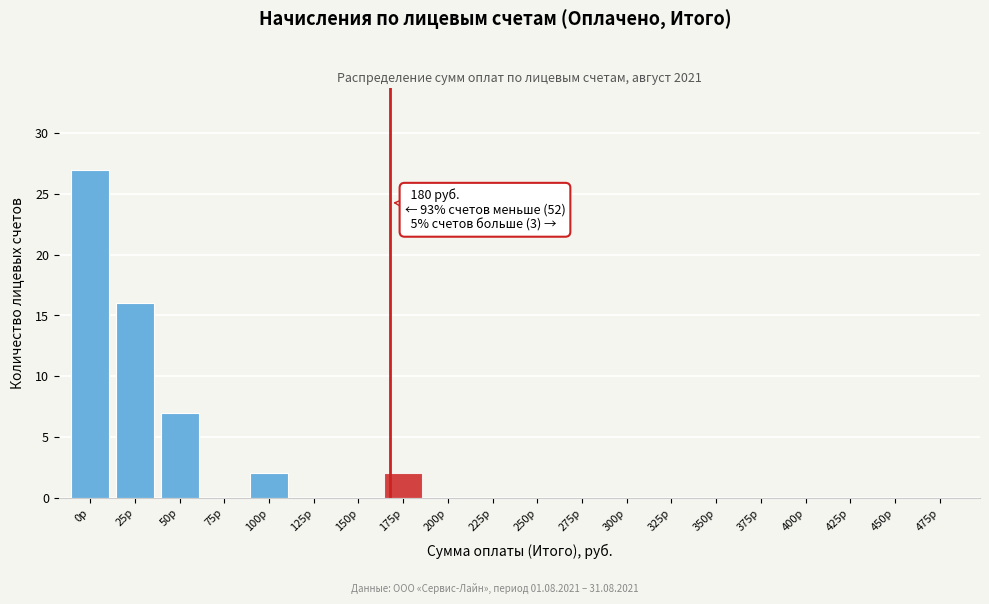

Reading right to left, transcribe all the data shown in this chart.

475р=0	450р=0	425р=0	400р=0	375р=0	350р=0	325р=0	300р=0	275р=0	250р=0	225р=0	200р=0	175р=2	150р=0	125р=0	100р=2	75р=0	50р=7	25р=16	0р=27